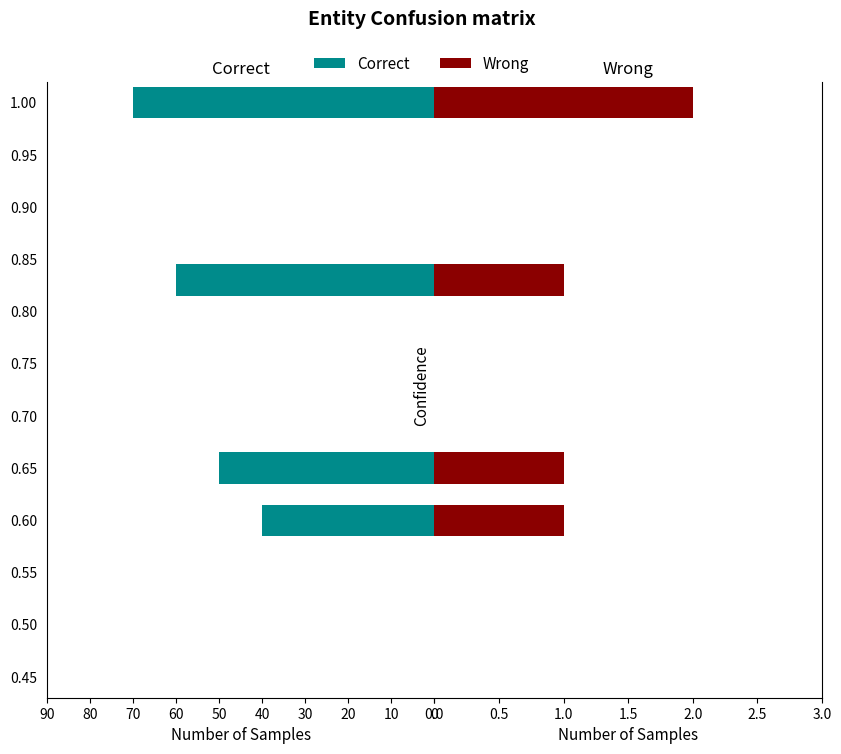

Rank the series by their maximum value, from highest to lowest.

Correct, Wrong